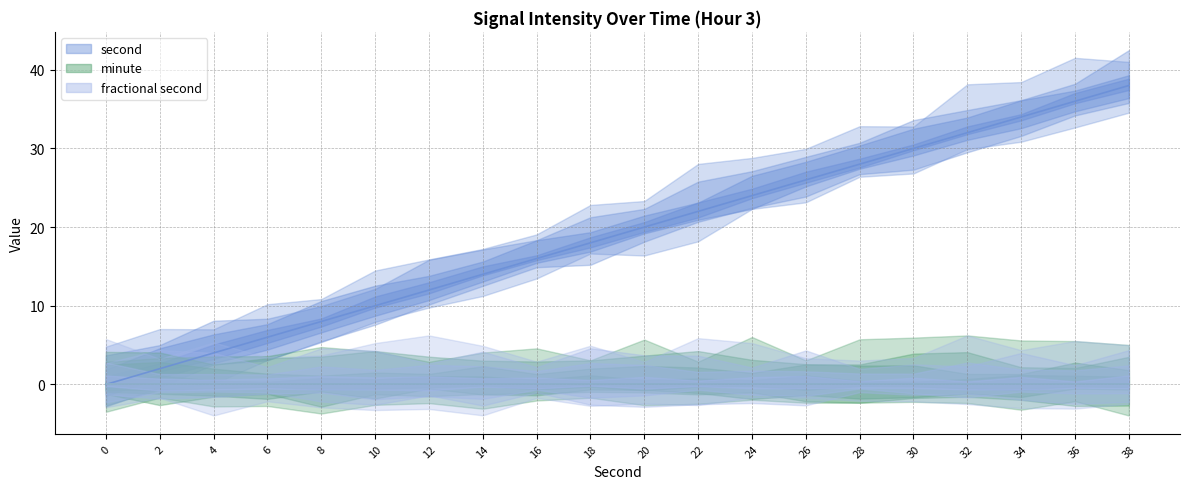

What are all the series names shown in the legend?

second, minute, fractional second